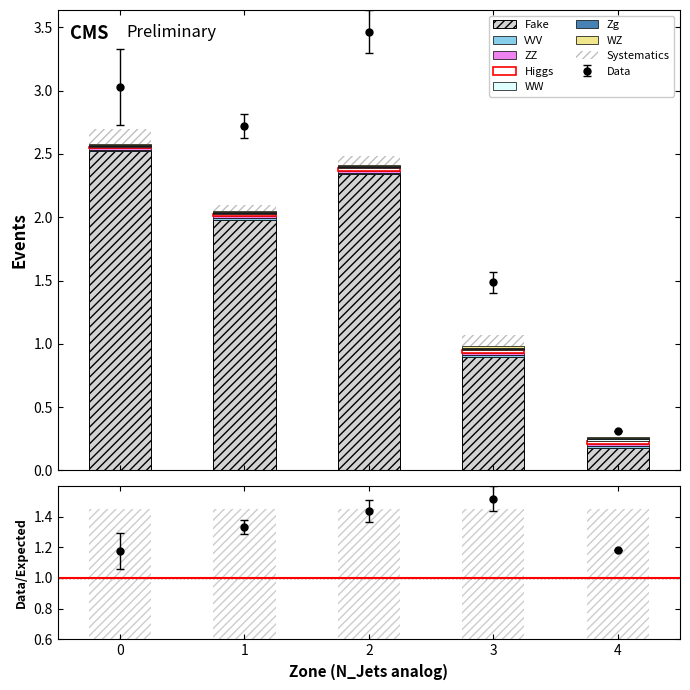

What is the difference between the Count values at 4 and 0?

2.3